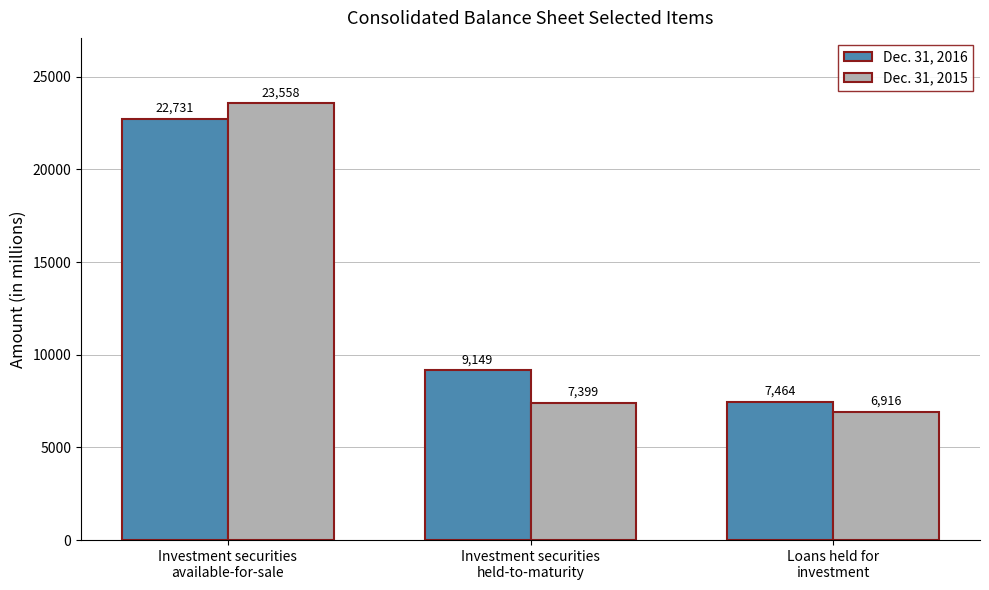

The value of Dec. 31, 2016 at Investment securities
held-to-maturity is 14600. True or false?

False